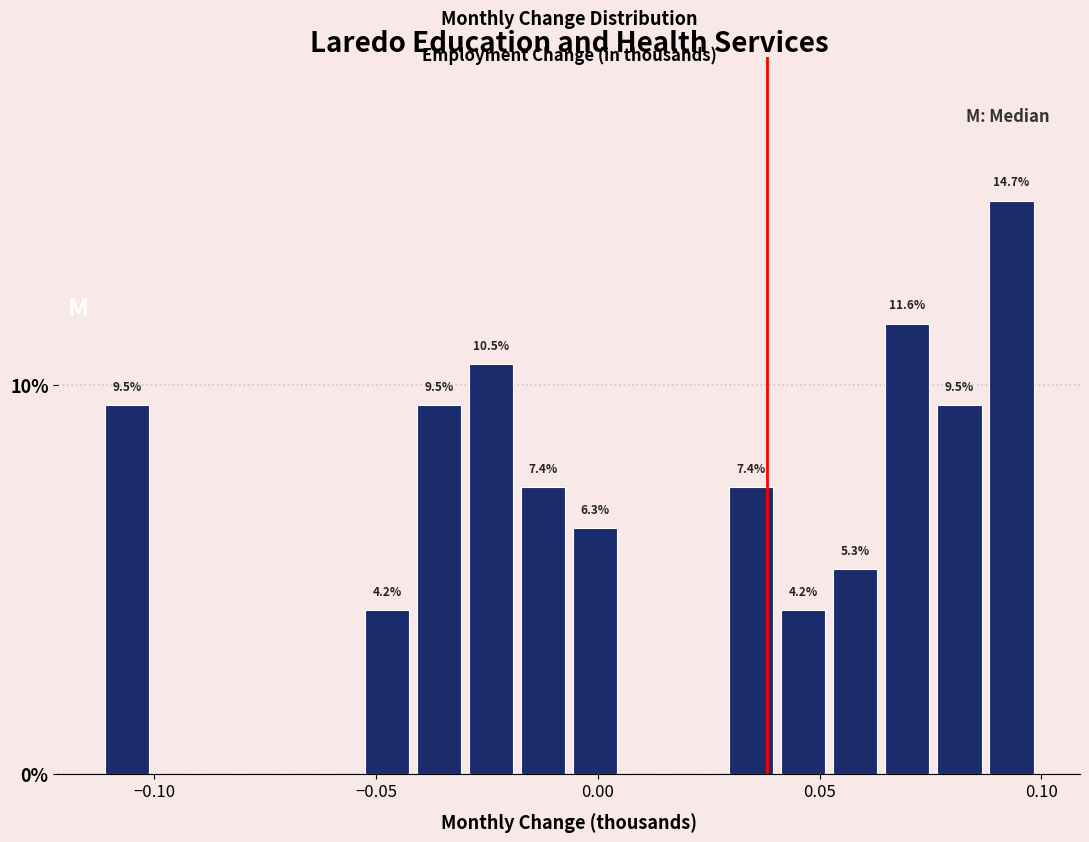

Around what value on the x-axis is the tallest bar? Give the approximate position of its centre, as read against the axis.

0.095